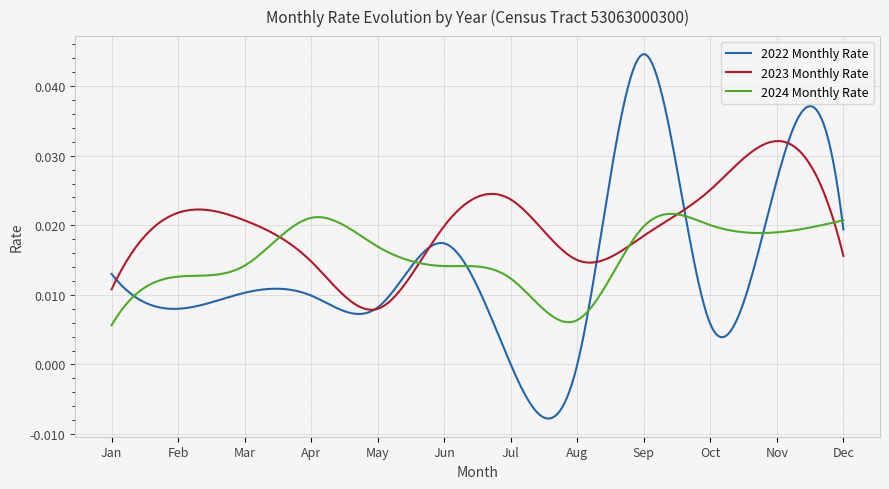

List the series in order of their peak value, highest first.

2022 Monthly Rate, 2023 Monthly Rate, 2024 Monthly Rate